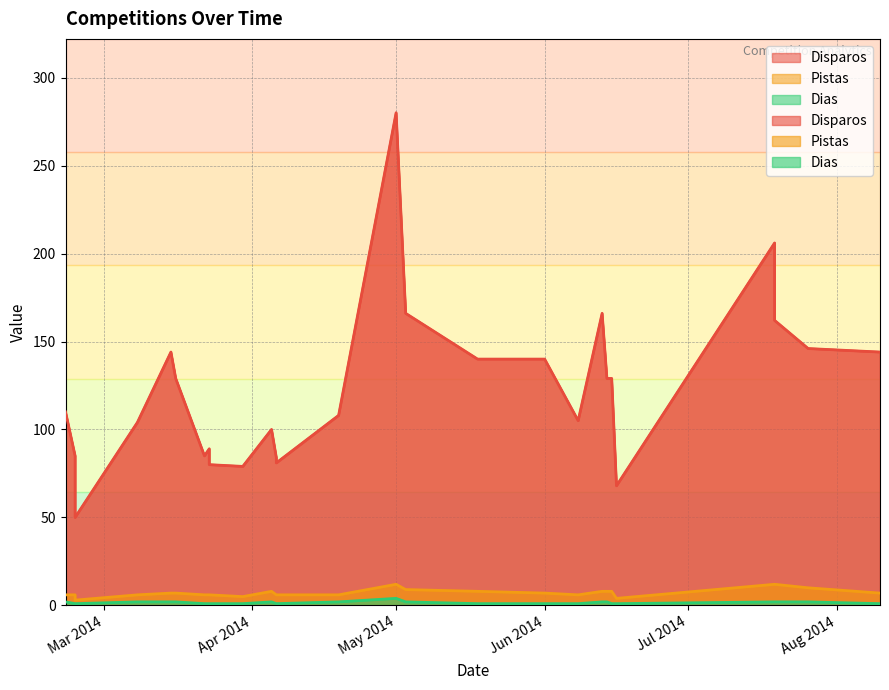

What is the sum of all Dias values?

46